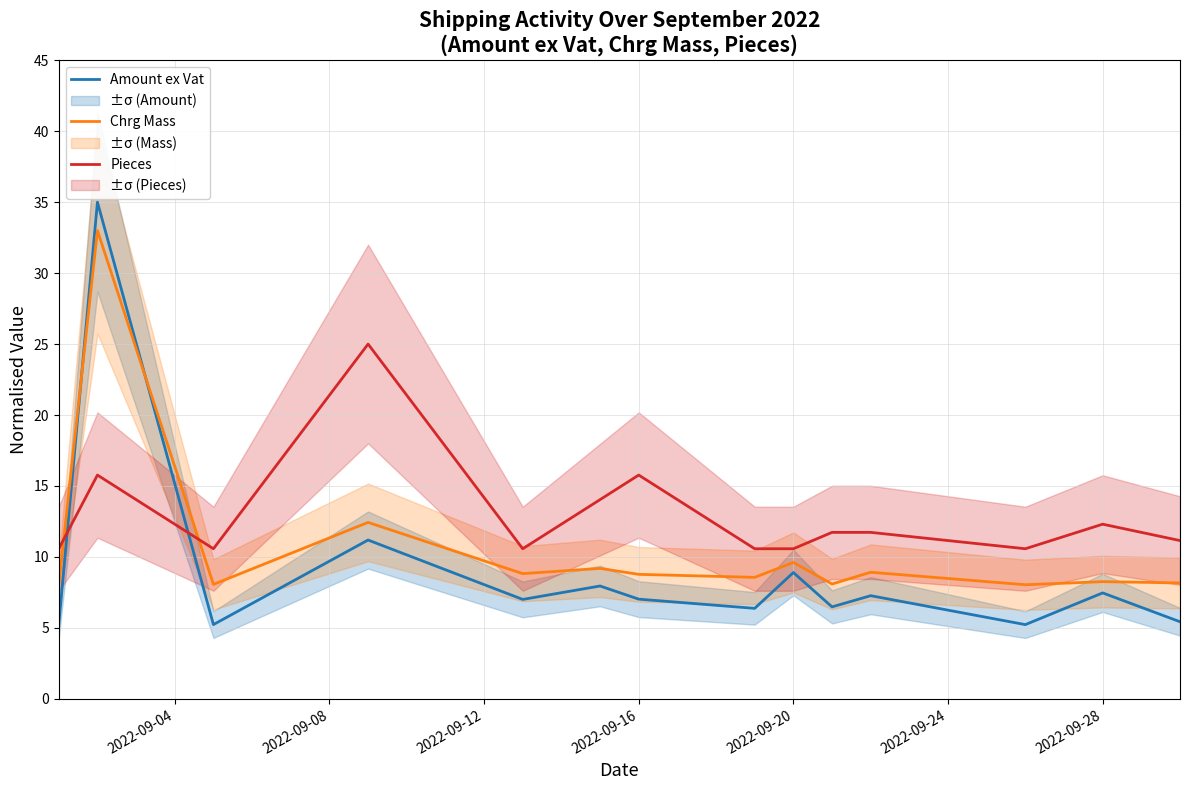

How many data points in Pieces are above 11?

8